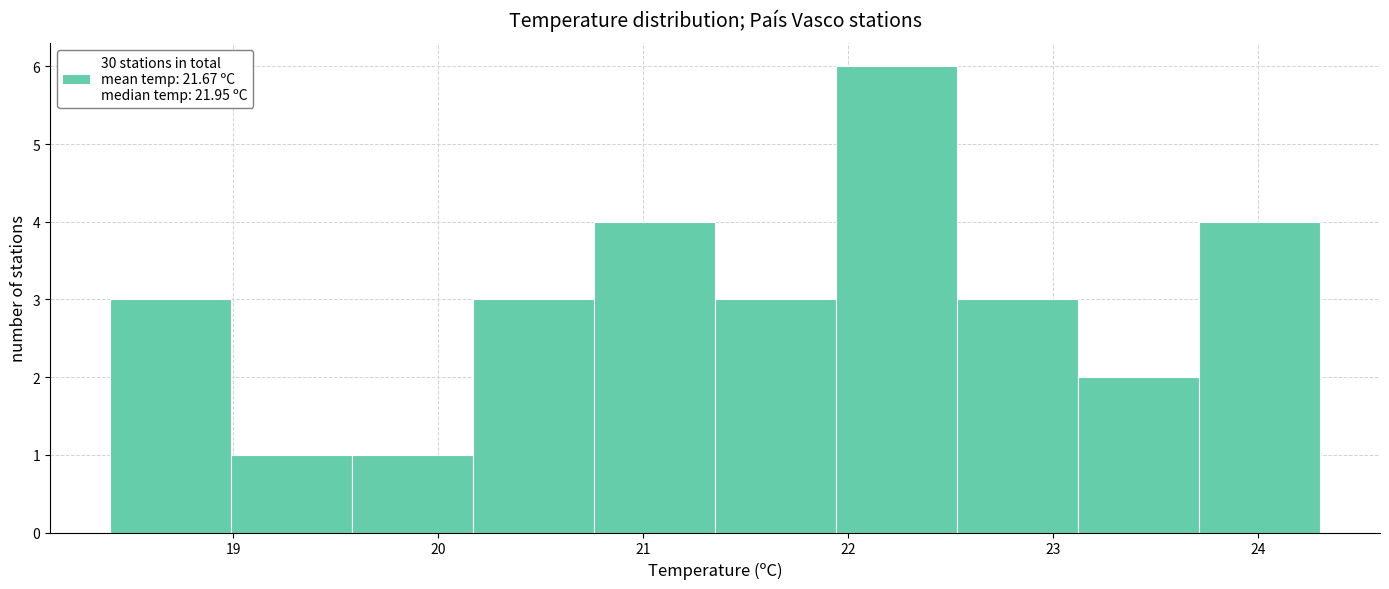

Which range on the x-axis has the tallest bar?

21.94 to 22.53